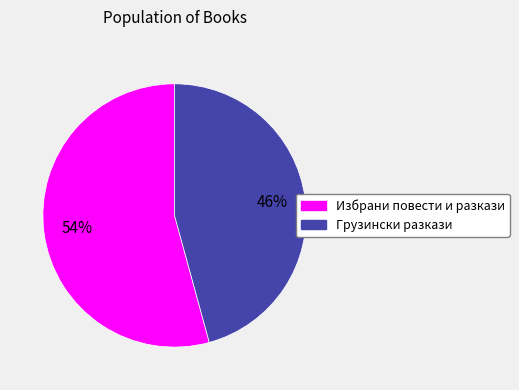

To the nearest percent, what is the average slice percentage?

50%